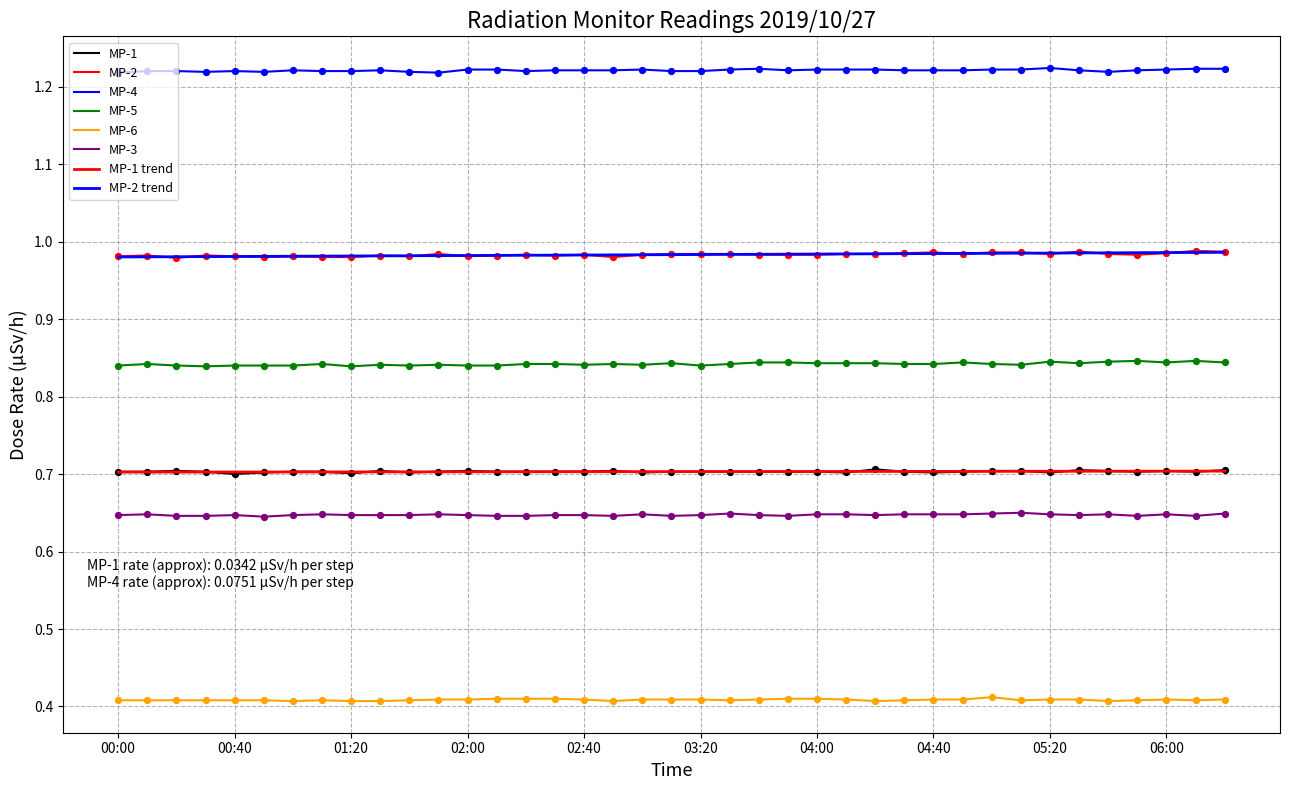

At which category is the sum across all series the highest?

06:20